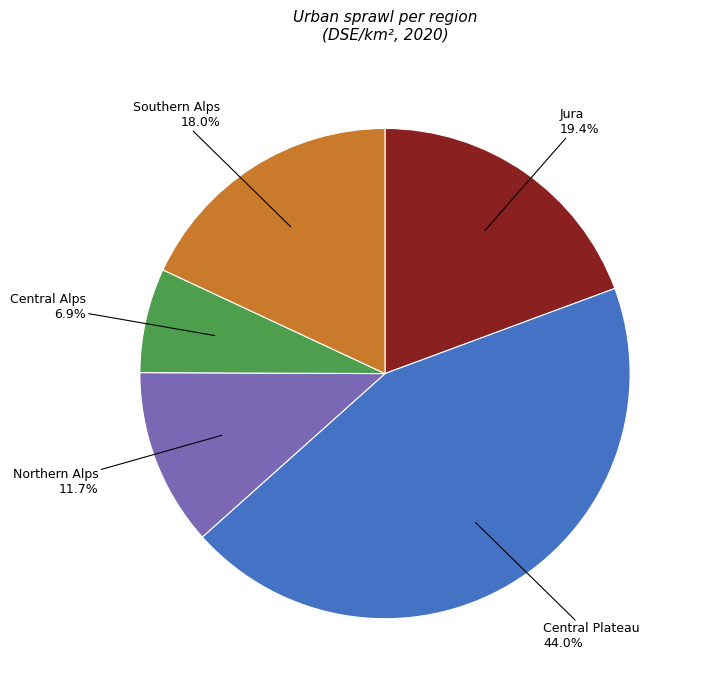

Count the number of slices in the pie.

5